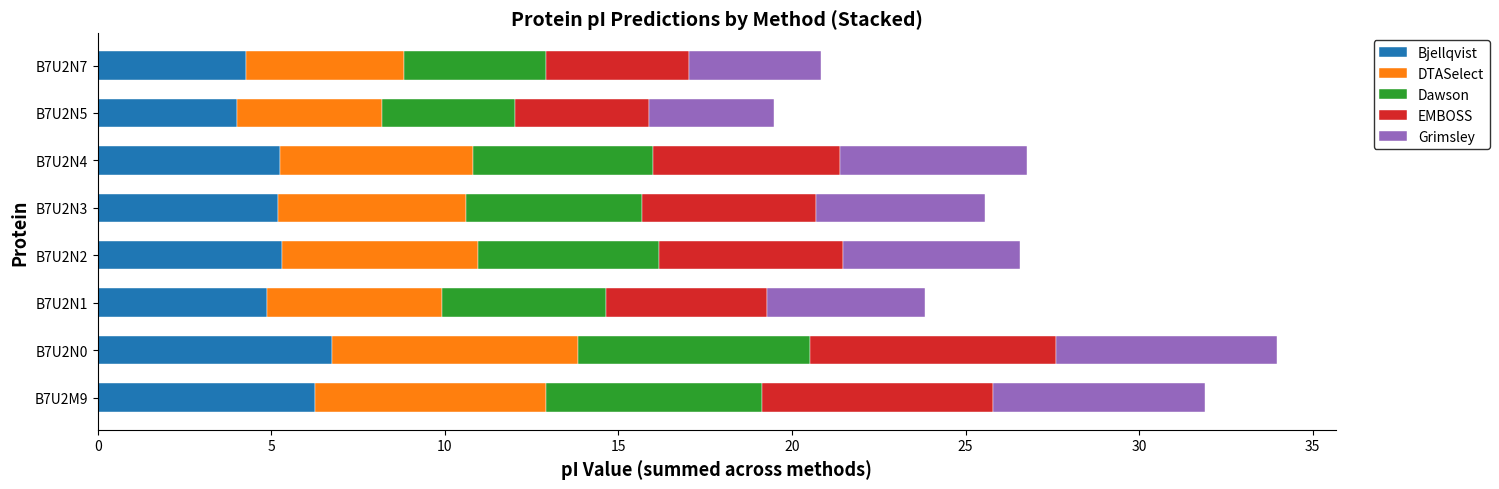

What are all the series names shown in the legend?

Bjellqvist, DTASelect, Dawson, EMBOSS, Grimsley